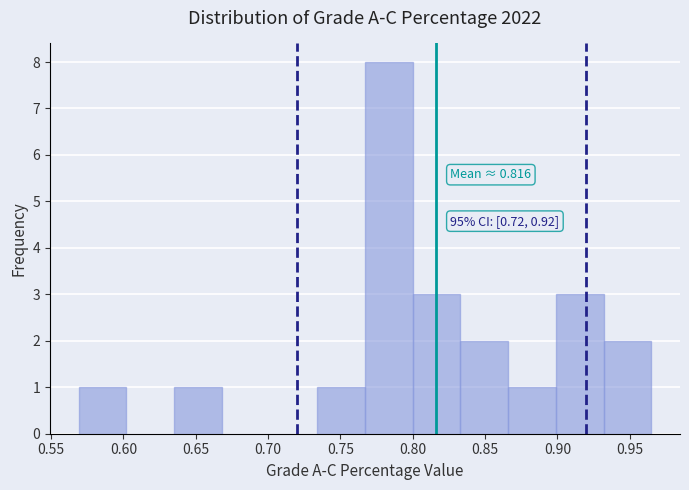

Over which range of the x-axis is the bar tallest?

0.767 to 0.800